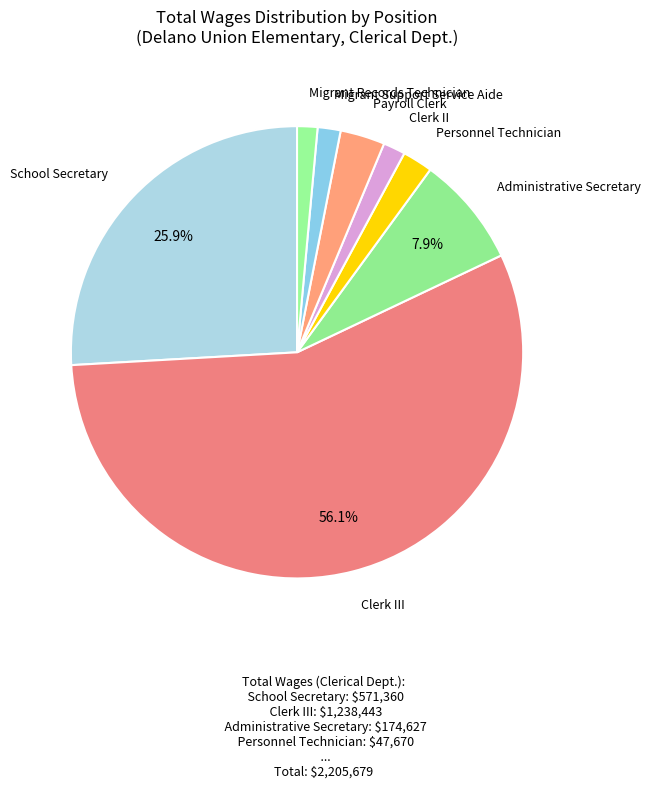

Is the sum of Administrative Secretary and Payroll Clerk greater than half?

No